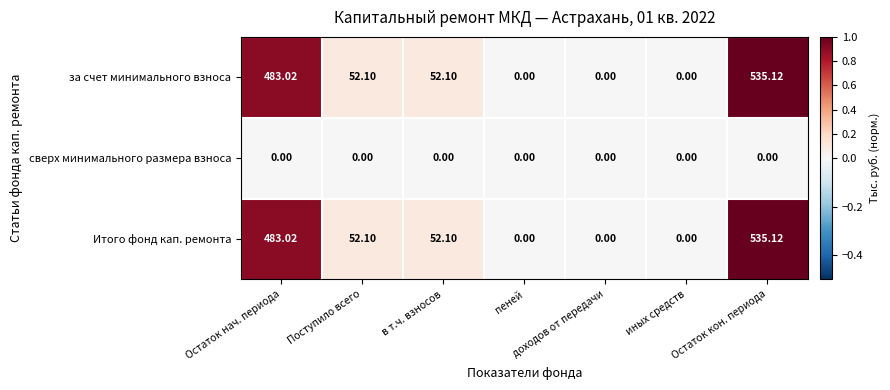

Which category has the highest value across all series?

Остаток кон. периода